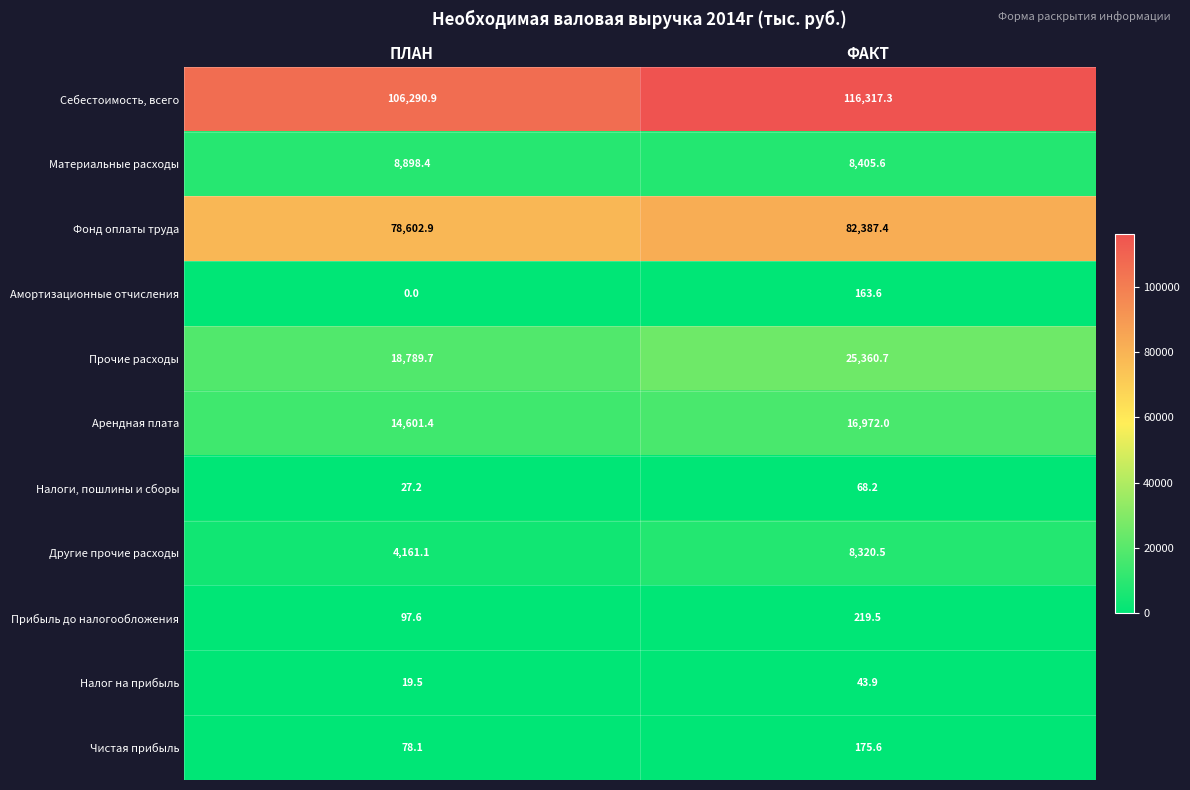

At ПЛАН, list the series in order from smallest to largest.

Амортизационные отчисления, Налог на прибыль, Налоги, пошлины и сборы, Чистая прибыль, Прибыль до налогообложения, Другие прочие расходы, Материальные расходы, Арендная плата, Прочие расходы, Фонд оплаты труда, Себестоимость, всего